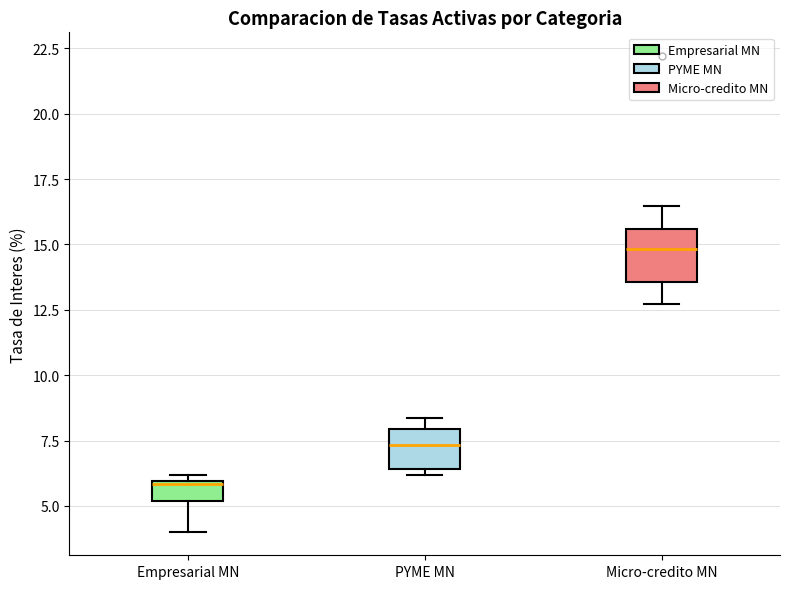

Which box's median line is the lowest?

Empresarial MN